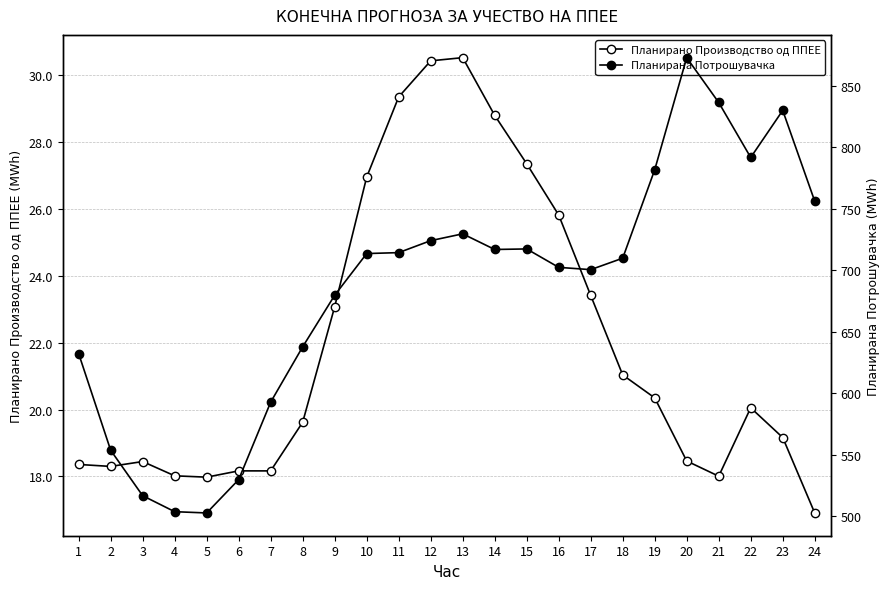

Rank the series by their average value, from lowest to highest.

Планирано Производство од ППЕЕ, Планирана Потрошувачка